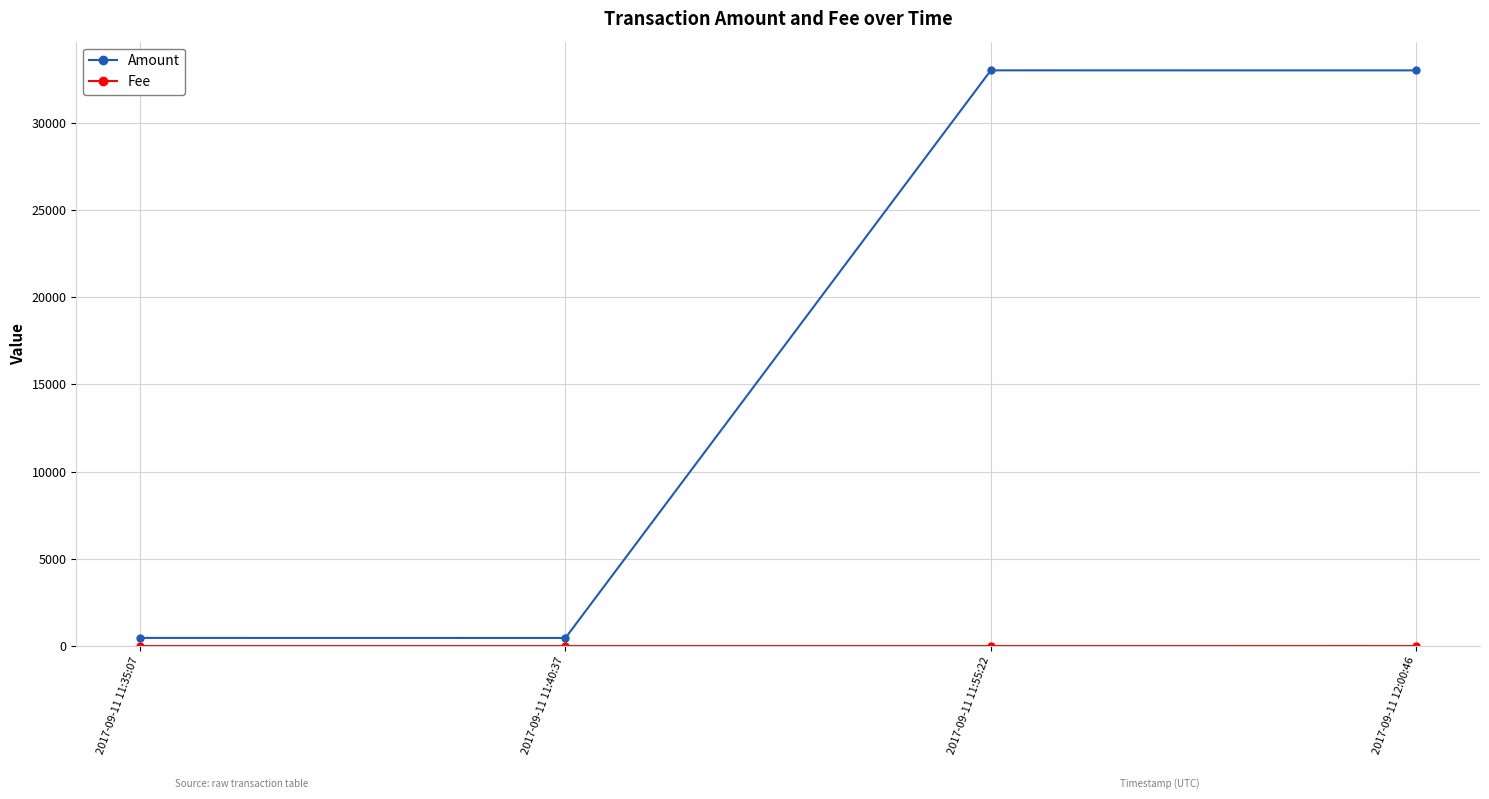

How many data points does each series have?

4